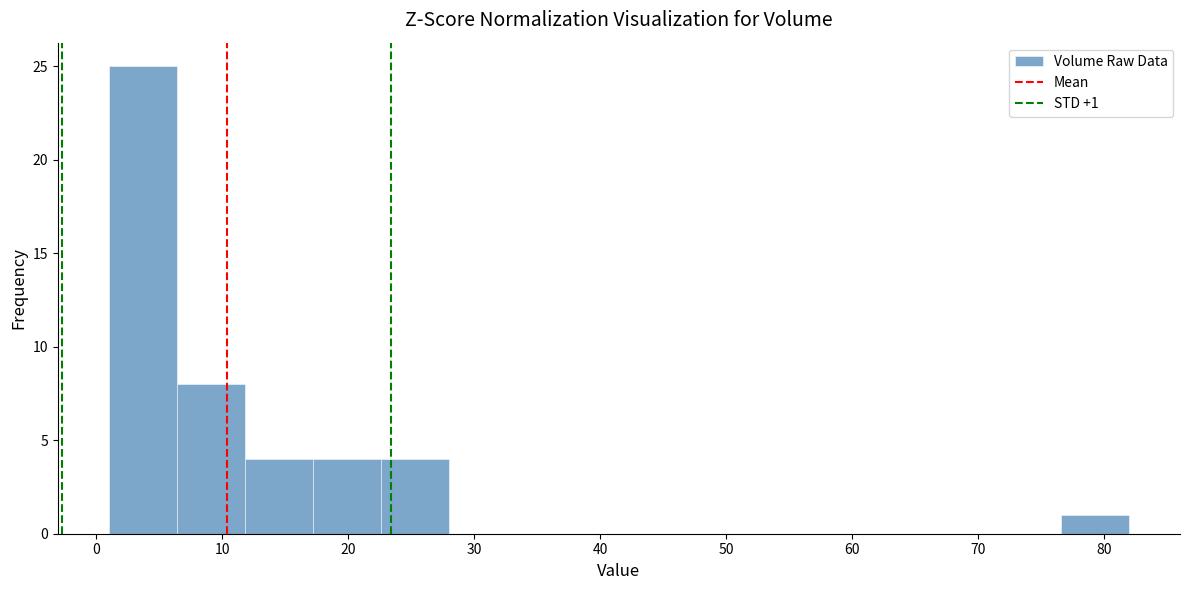

Which range on the x-axis has the tallest bar?

1.0 to 6.4